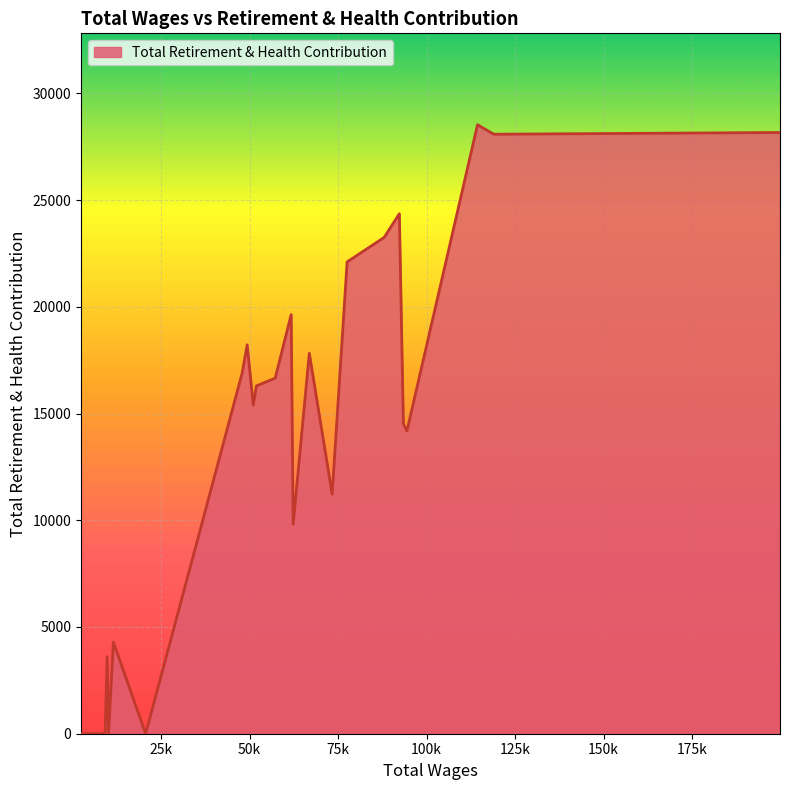

What is the greatest value displayed?

28529